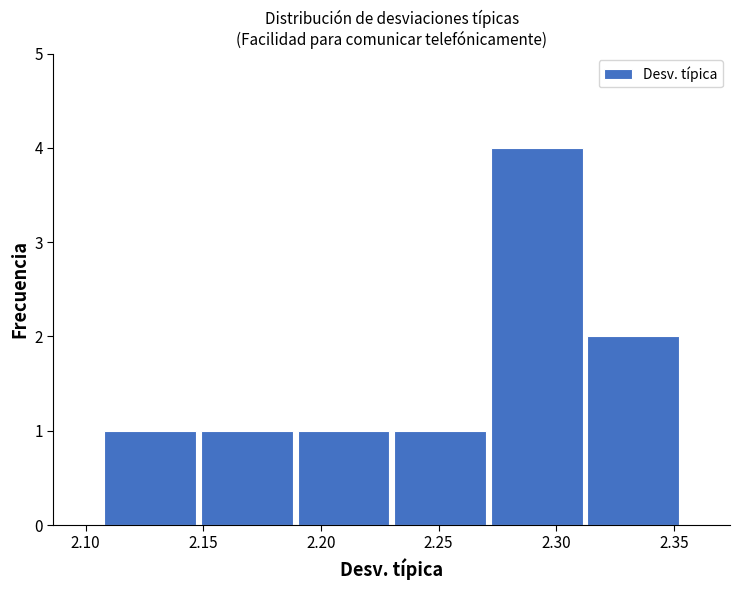

Reading left to right, list every bar in this chart as the range it spans on the x-axis followed by its height. Neither the bar edges nor the heights are printed on the chart, so give them approximately, as read against the axes.

2.105 to 2.150: 1
2.150 to 2.190: 1
2.190 to 2.230: 1
2.230 to 2.270: 1
2.270 to 2.310: 4
2.310 to 2.355: 2